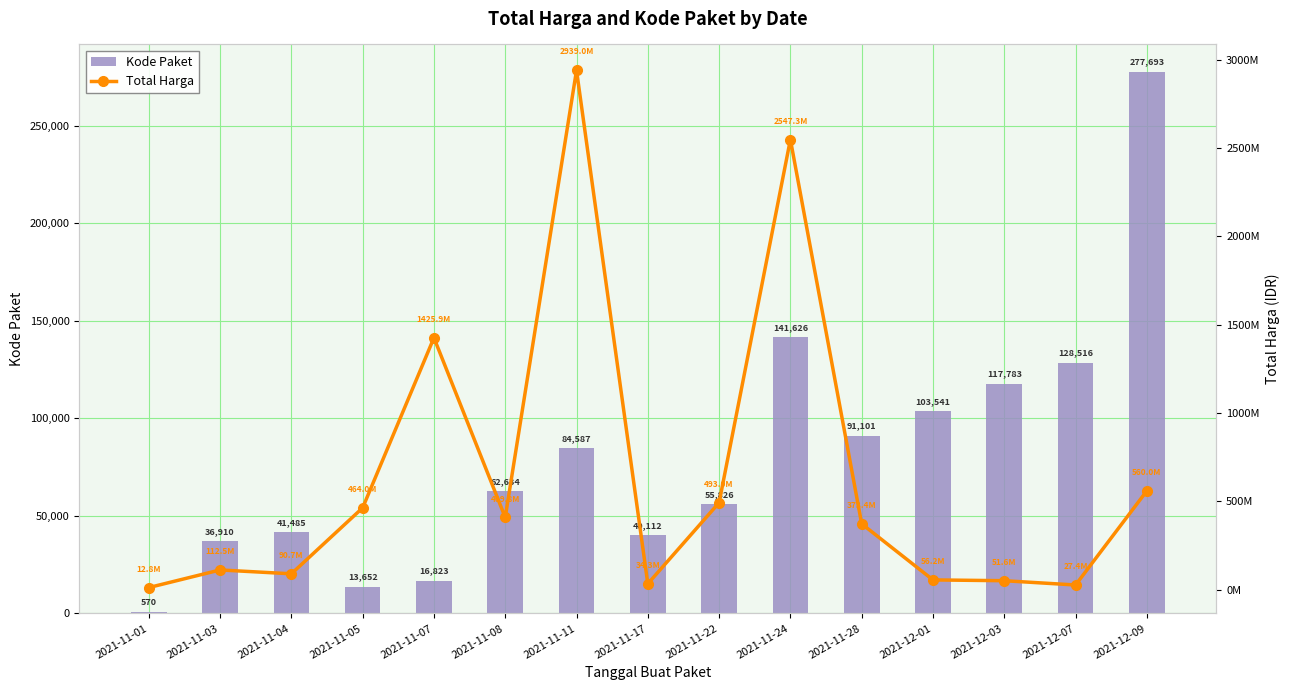

What is the difference between the second highest and minimum values in the Kode Paket series?

141056